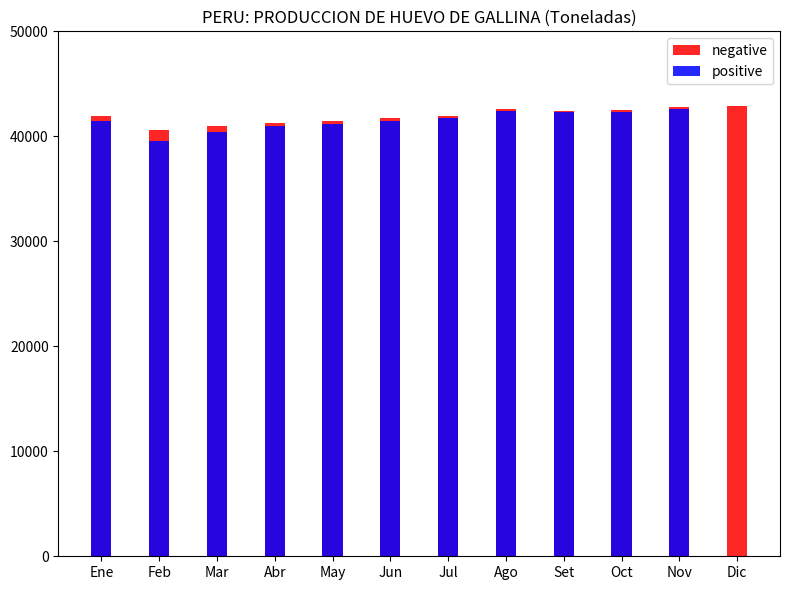

What is the difference between the maximum and minimum values in the positive series?

42617.3